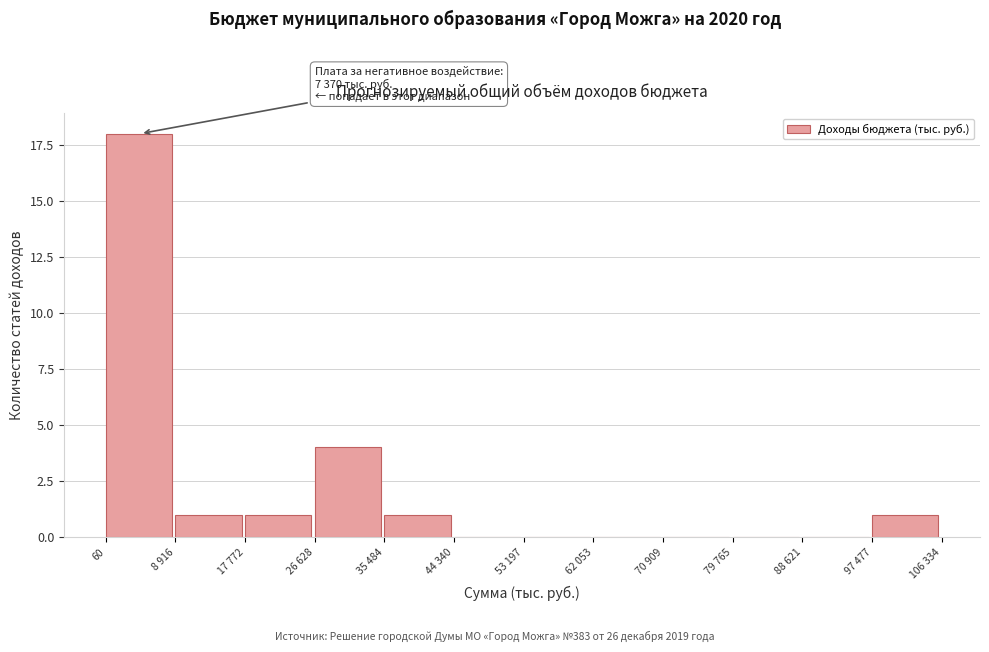

Reading left to right, transcribe all the data shown in this chart.

60=18	8 916=1	17 772=1	26 628=4	35 484=1	44 340=0	53 197=0	62 053=0	70 909=0	79 765=0	88 621=0	97 477=1